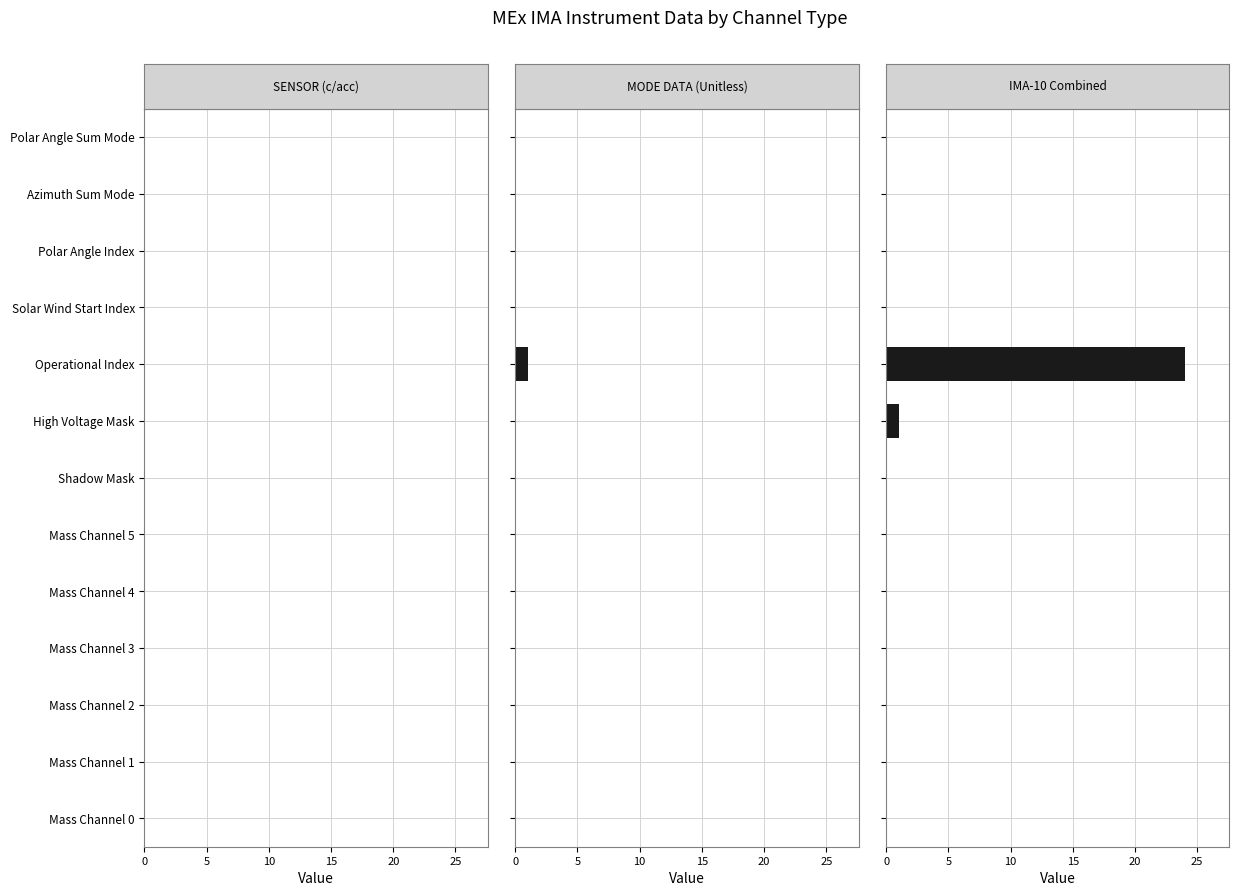

Between 25 and 8, which series saw the biggest shift?

IMA-10 Combined